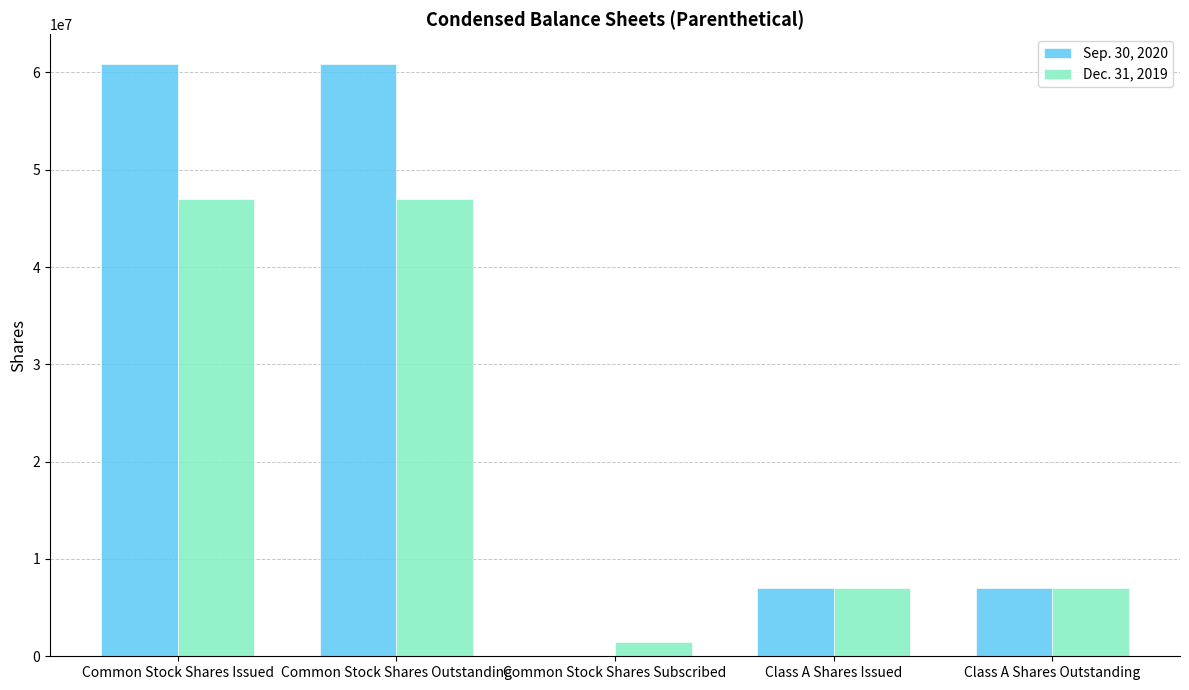

What is the maximum value shown in the chart?

60883303